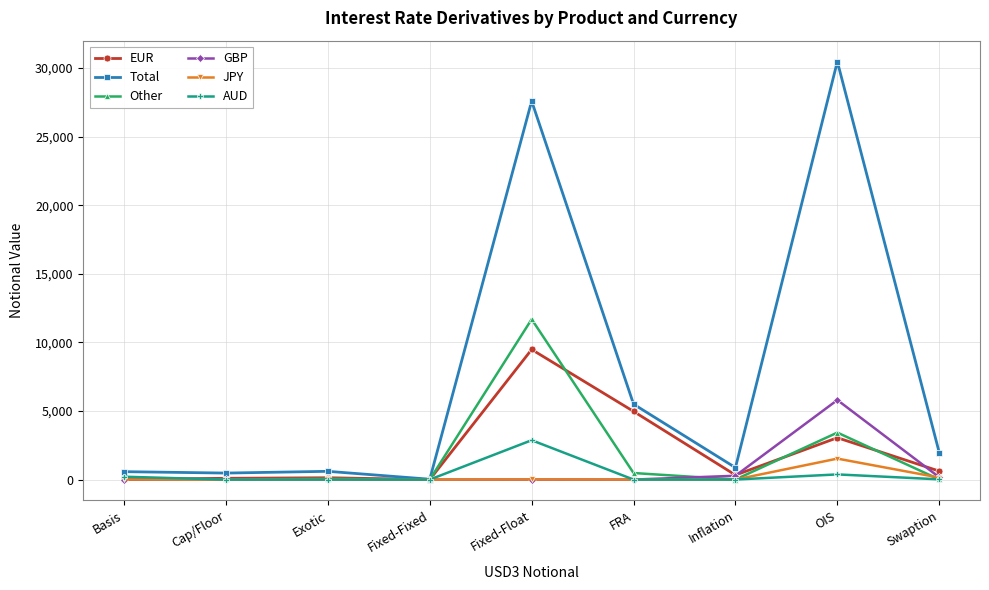

How many series are shown in this chart?

6